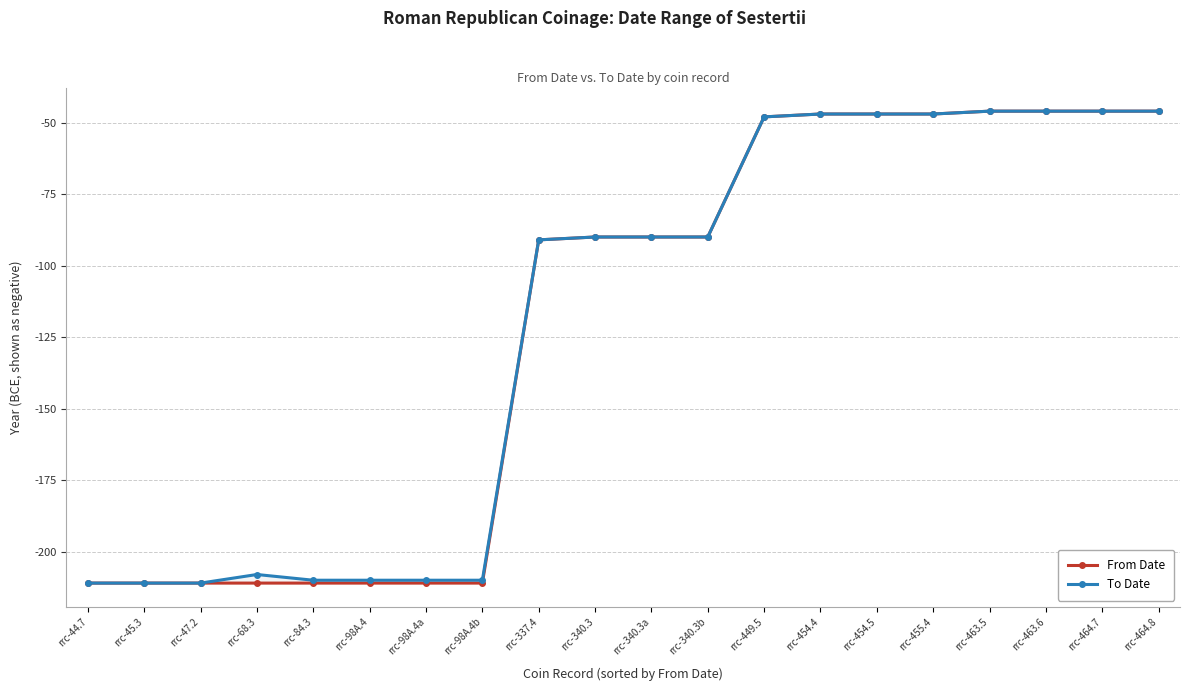

Between rrc-337.4 and rrc-340.3b, which series saw the biggest shift?

From Date